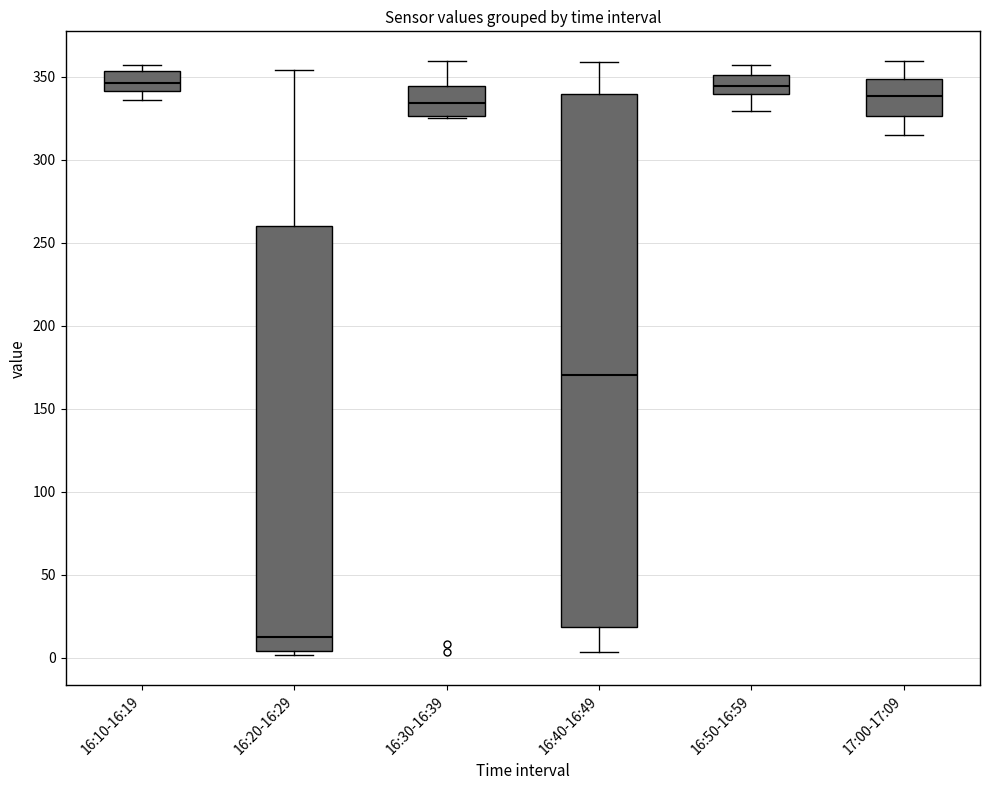

Reading left to right, transcribe this box plot: for each box, give where its median line is, the range the box spans, and where its two whiskers end, as read against the y-axis. The values are not printed on the chart, so give them approximately, as read against the axis.

16:10-16:19: median 345, box 340 to 355, whiskers 335 to 355 (just above the box's upper edge)
16:20-16:29: median 15, box 5 to 260, whiskers 0 to 355
16:30-16:39: median 335, box 325 to 345, whiskers 325 to 360
16:40-16:49: median 170, box 20 to 340, whiskers 5 to 360
16:50-16:59: median 345, box 340 to 350, whiskers 330 to 355
17:00-17:09: median 340, box 325 to 350, whiskers 315 to 360